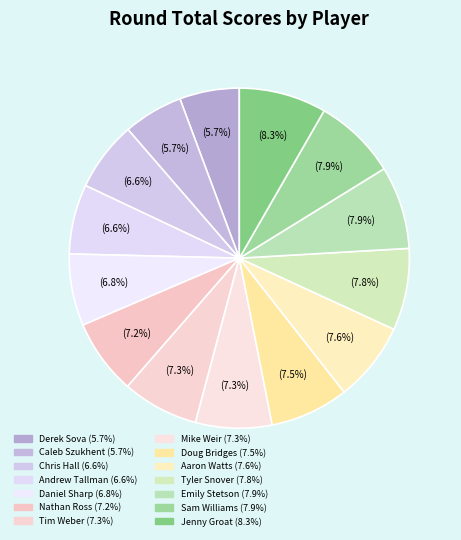

Rank the categories by value from highest to lowest.

Jenny Groat (14), Emily Stetson (T12), Sam Williams (T12), Tyler Snover (11), Aaron Watts (10), Doug Bridges (9), Tim Weber (T7), Mike Weir (T7), Nathan Ross (6), Daniel Sharp (5), Chris Hall (T3), Andrew Tallman (T3), Derek Sova (T1), Caleb Szukhent (T1)